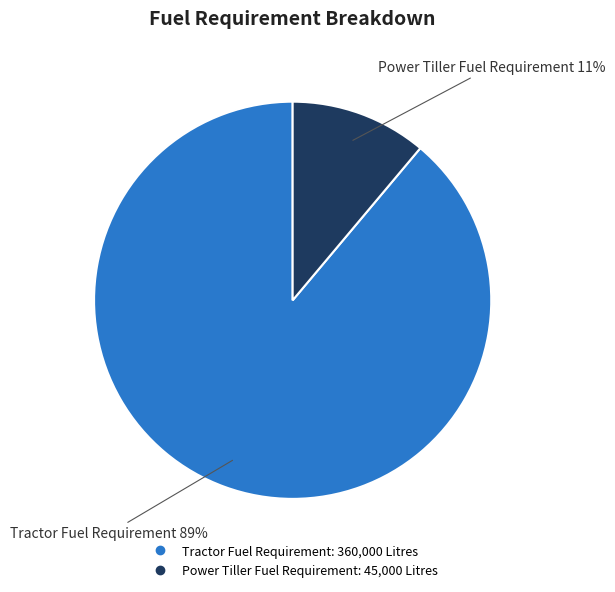

The Power Tiller Fuel Requirement slice represents 11% of the pie. True or false?

True